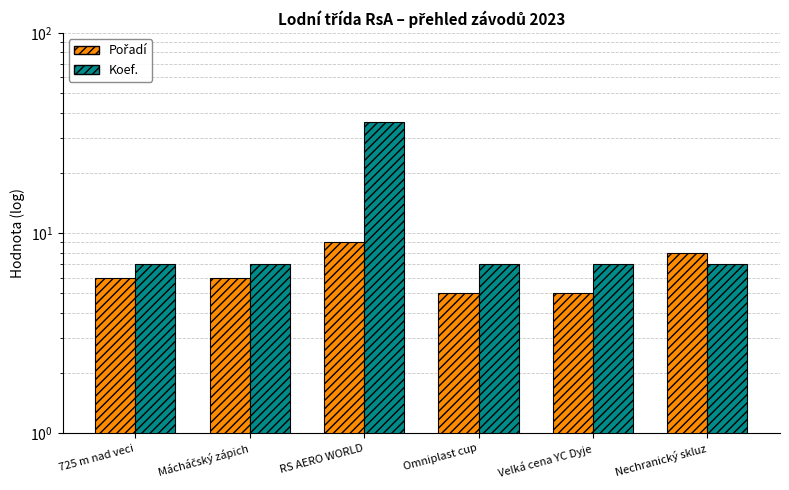

What is the value of the Koef. bar at the 2nd from the left?

7